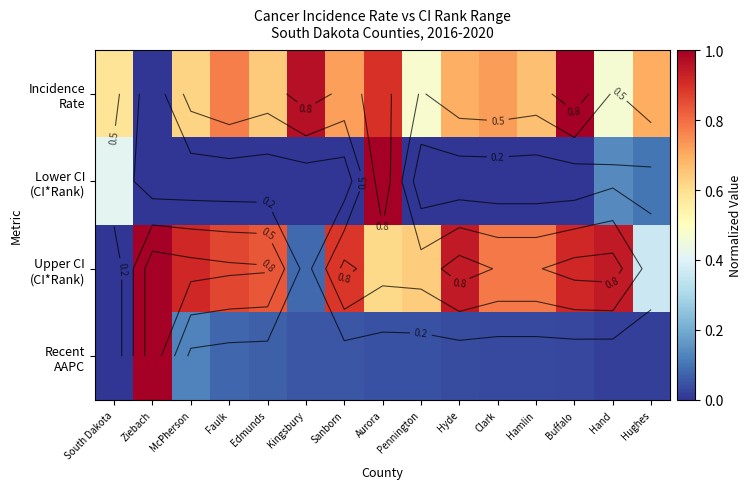

Where is Upper CI (CI*Rank) nearest to the value 0?

South Dakota